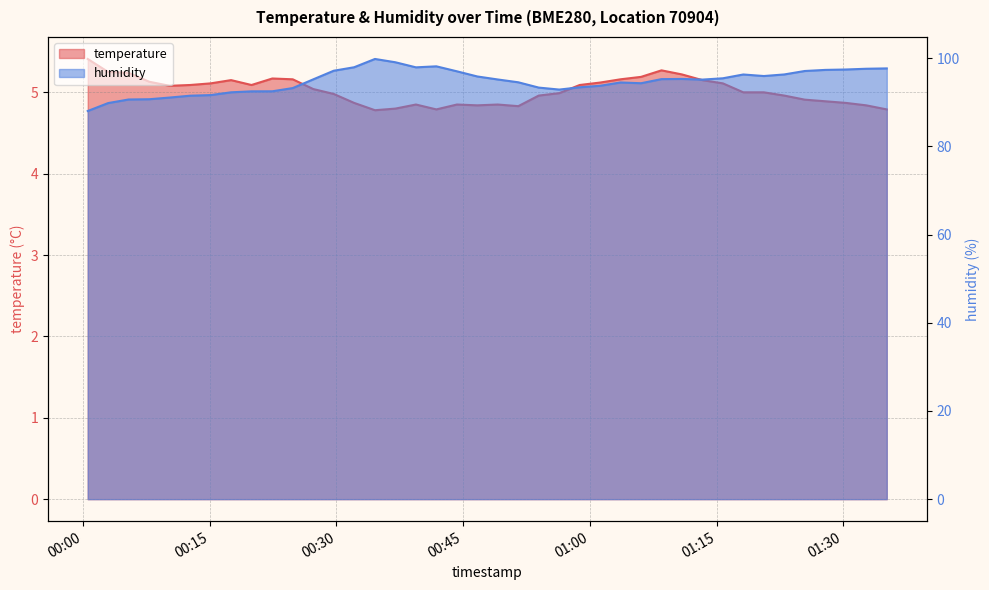

How many data points in humidity are above 95?

22